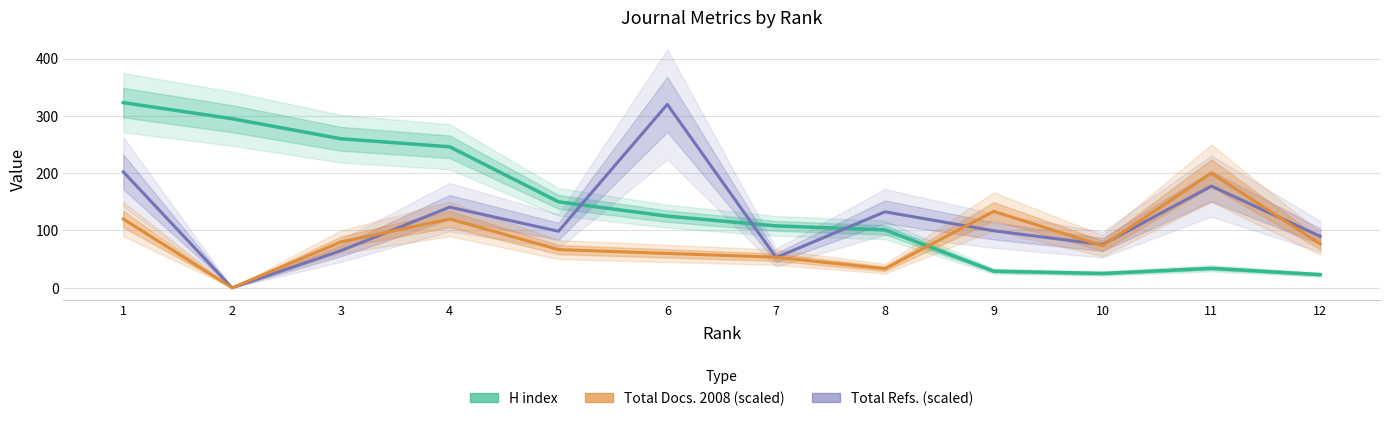

The value of H index at 6 is 47.8. True or false?

False